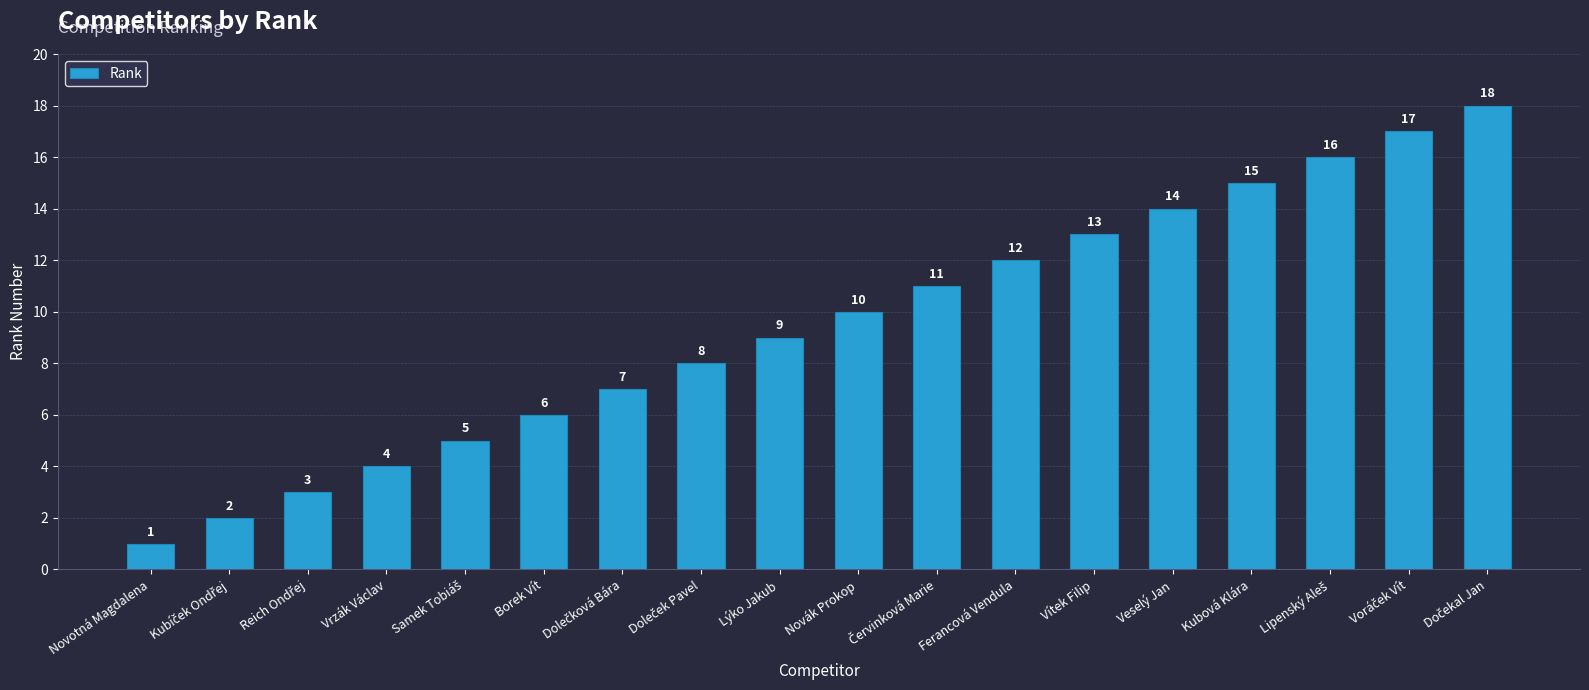

What is the label of the 4th bar from the right?

Kubová Klára